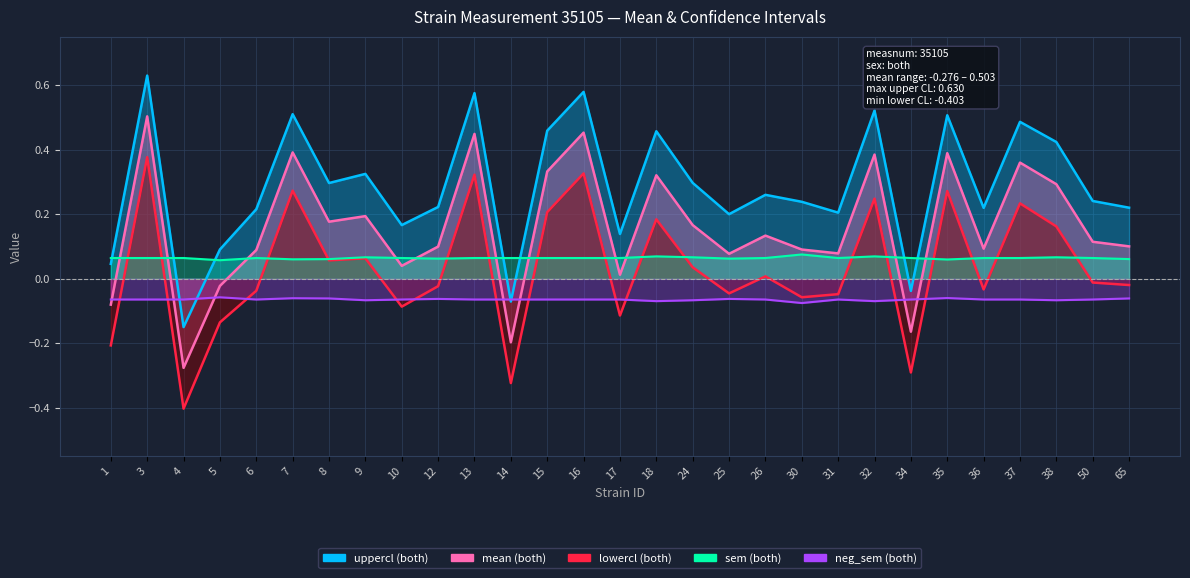

At how many categories does at least one series exceed 0?

29